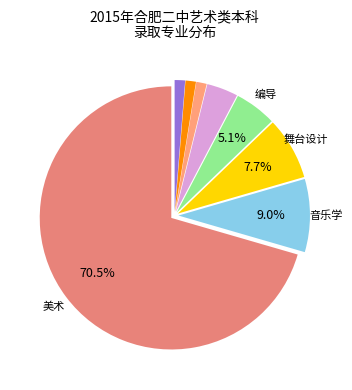

Which category has the biggest portion of the pie?

美术